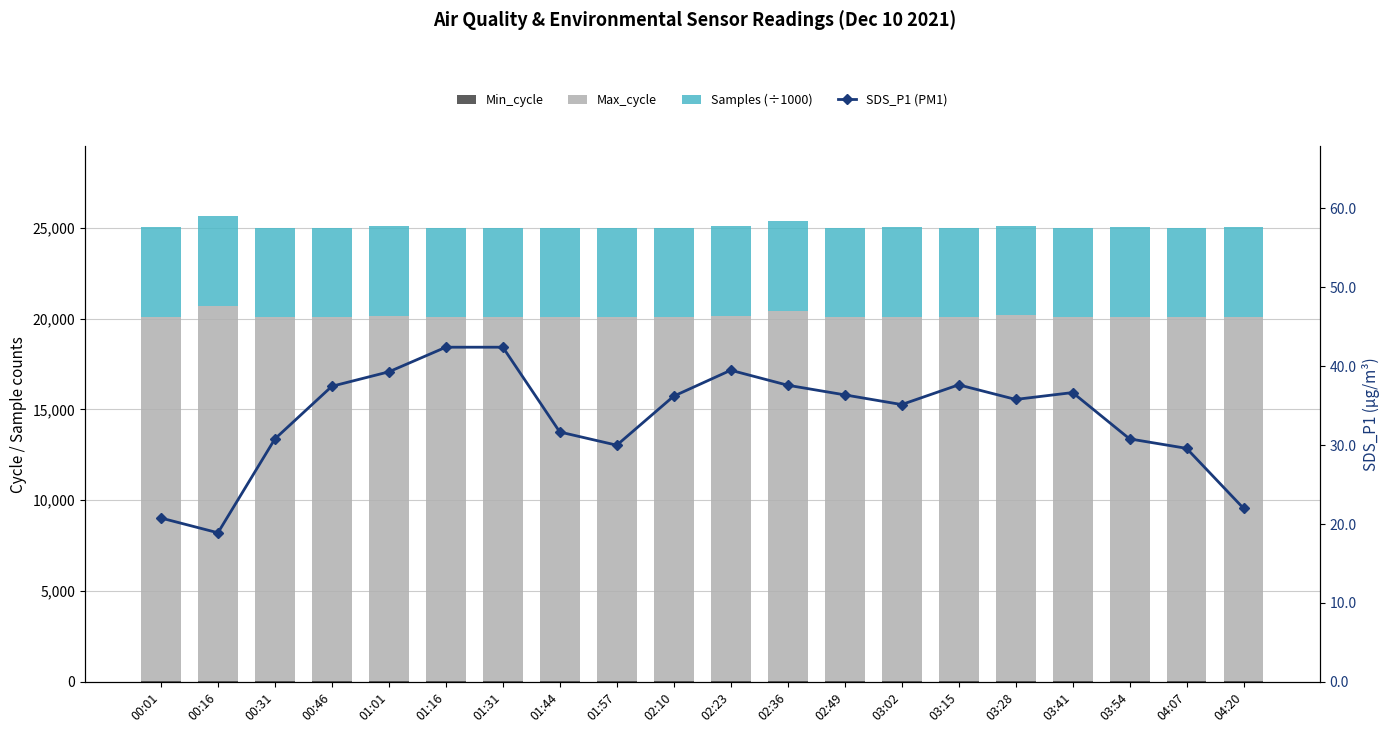

At how many categories does at least one series exceed 19341?

20